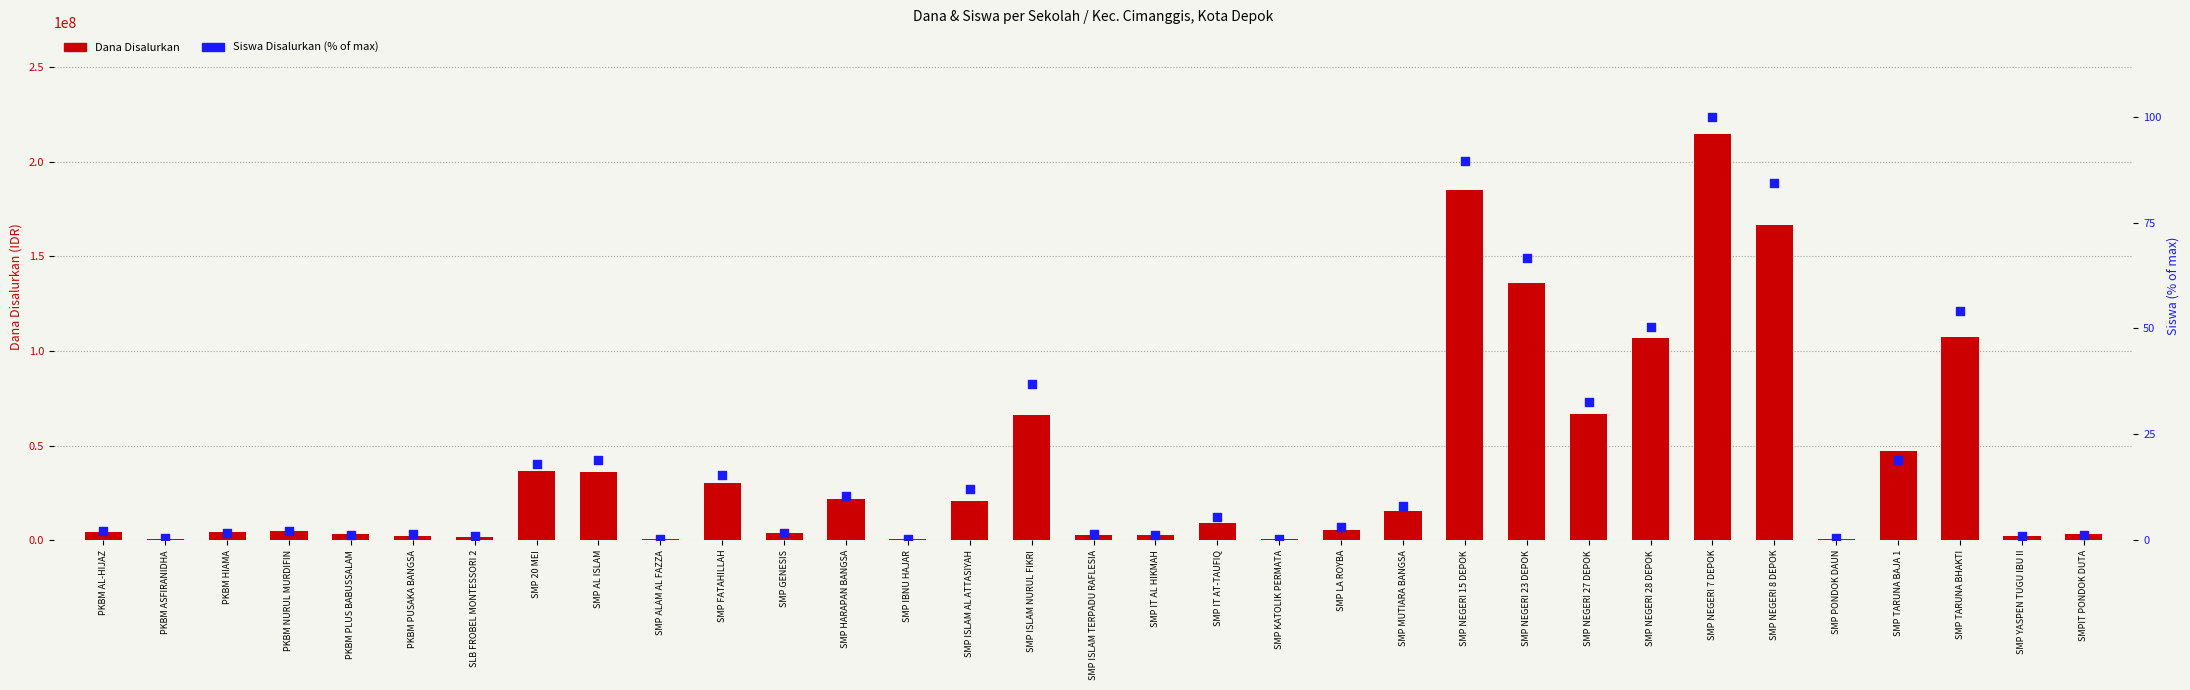

Which series reaches the minimum Y coordinate?

Siswa Disalurkan (%)